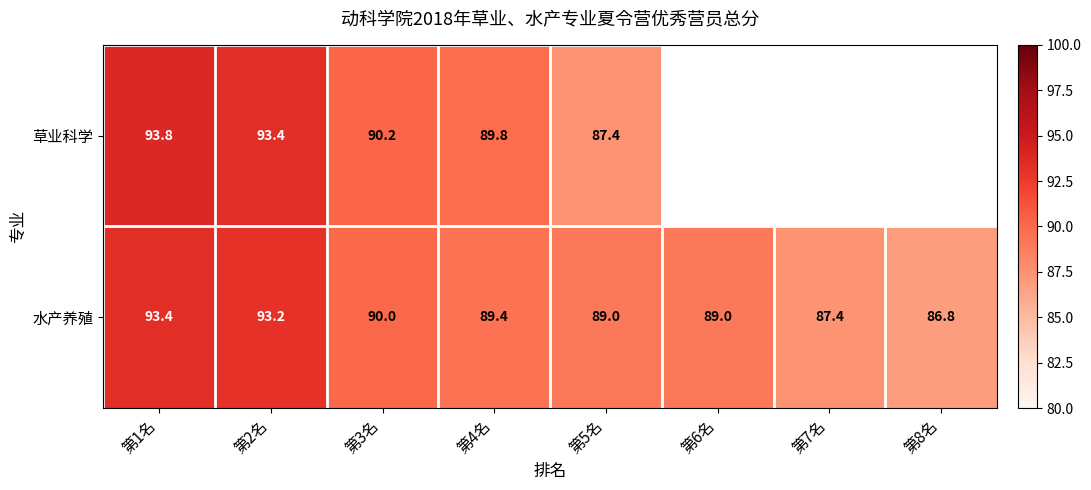

Which category has the highest value in the 水产养殖 series?

第1名